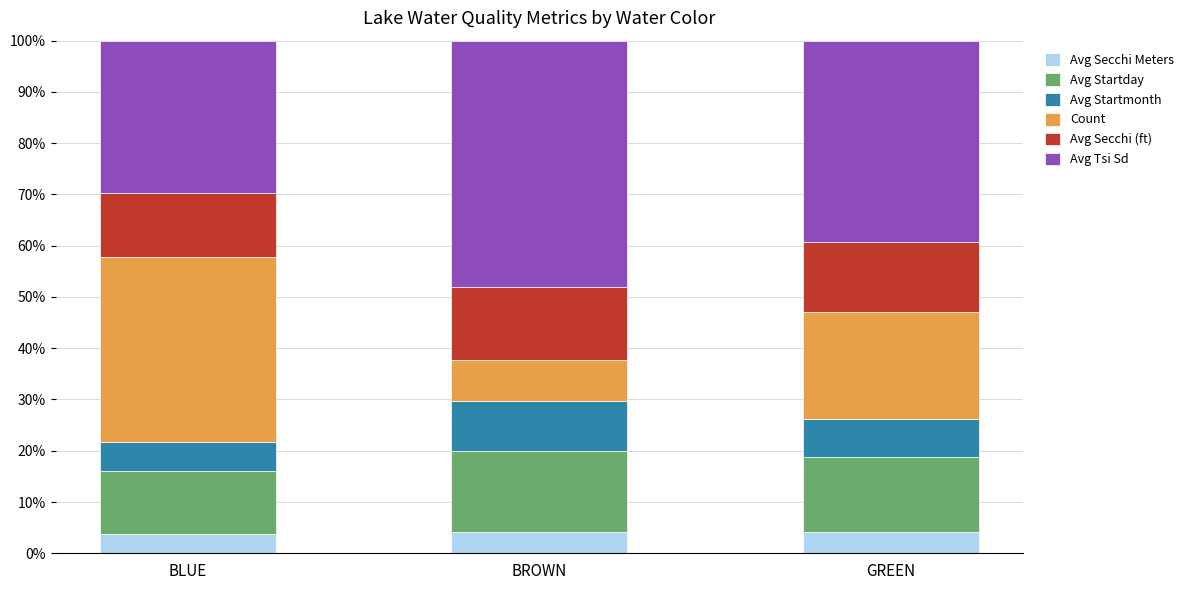

What is the approximate value of Avg Secchi Meters at BROWN?

4.2